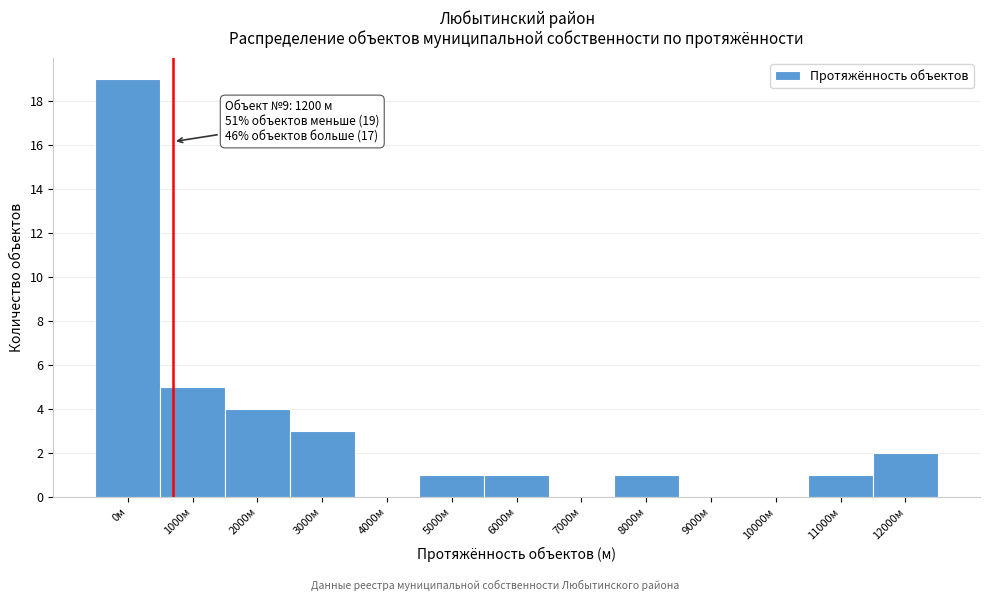

The value at 6000м is 2. True or false?

False